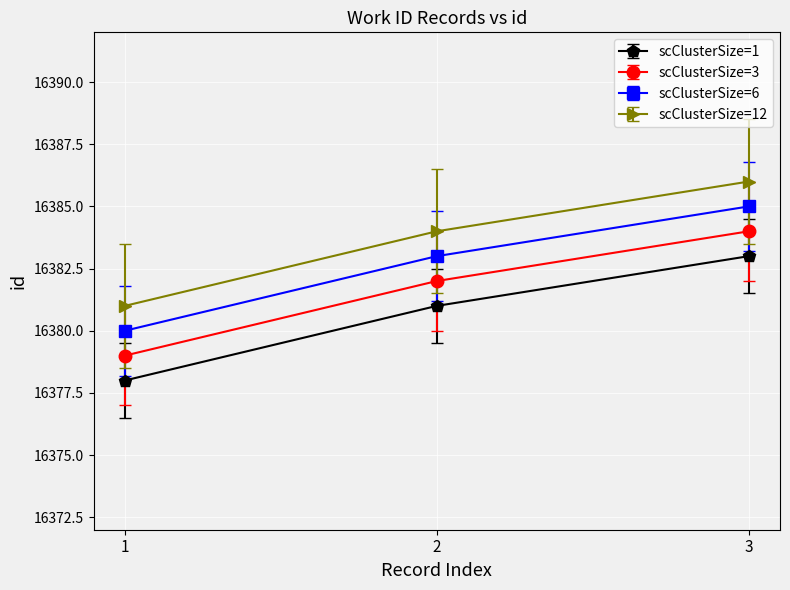

Is this an area chart (filled region under the line)?

No